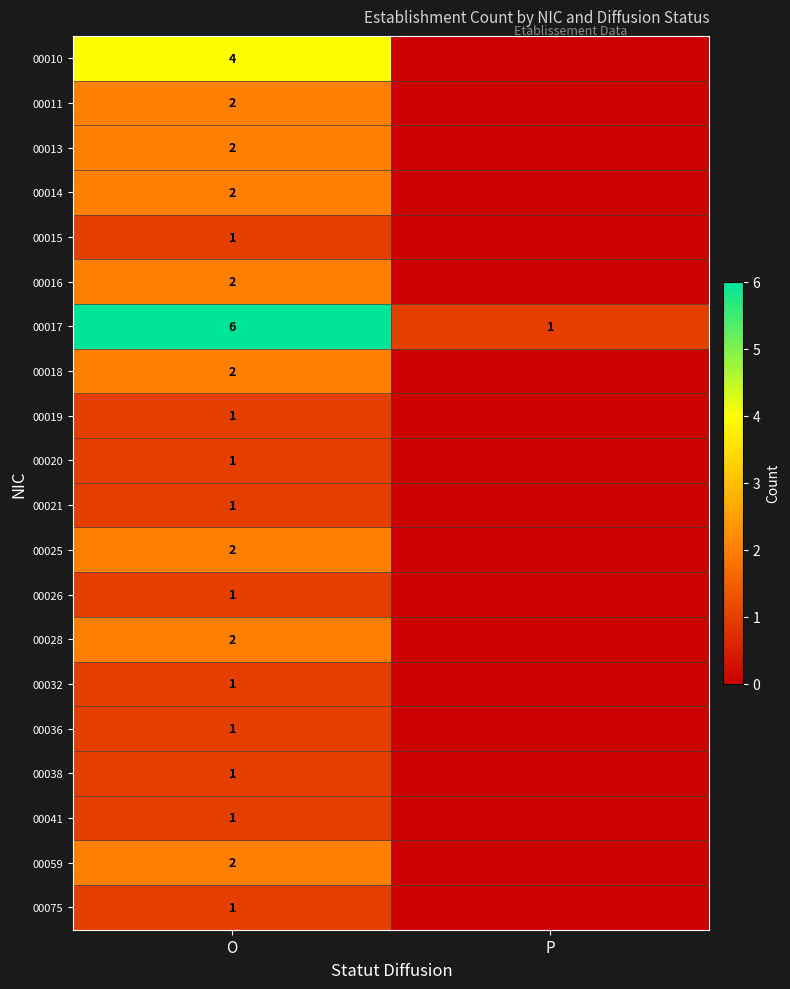

The 00028 series shows 2 at O. True or false?

True